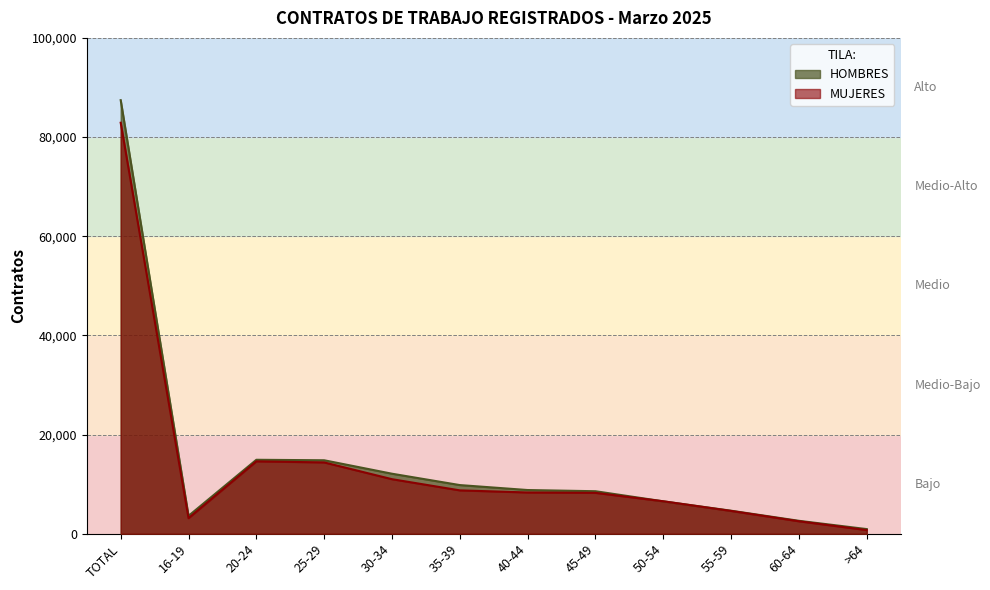

How many lines are shown in the chart?

2